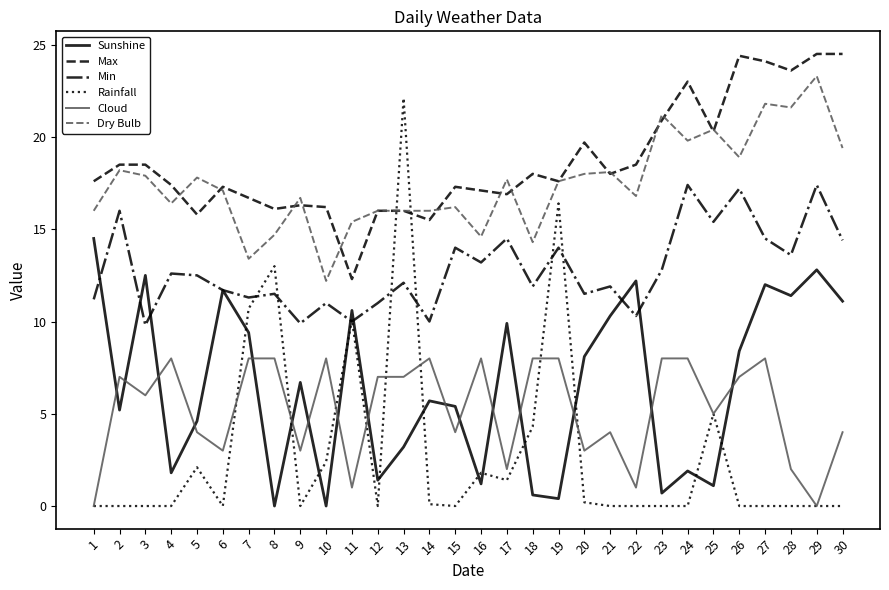

What are all the series names shown in the legend?

Sunshine, Max, Min, Rainfall, Cloud, Dry Bulb